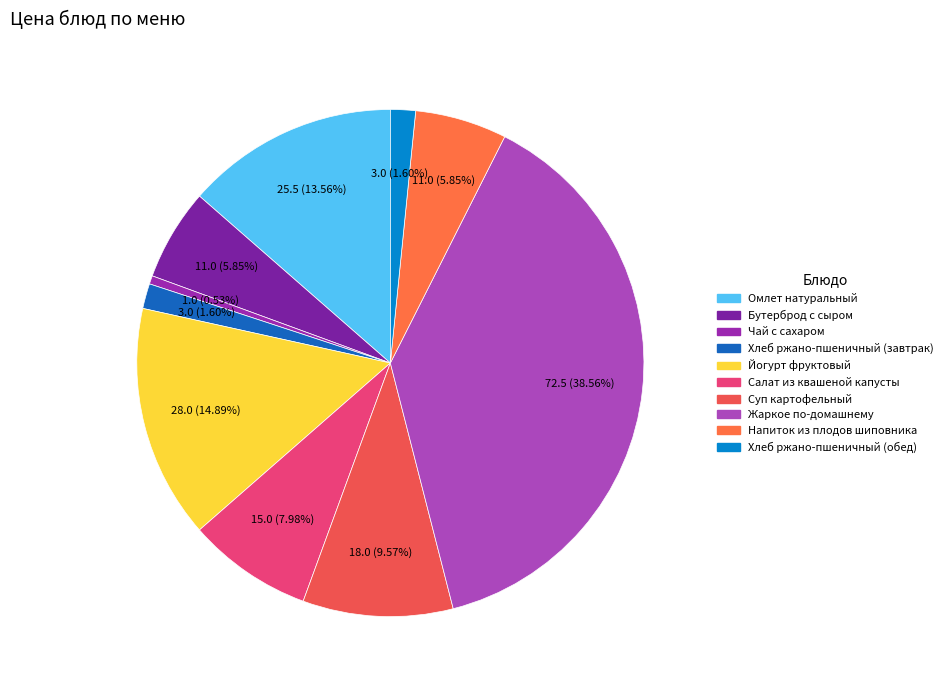

What percentage is NOT represented by Чай с сахаром?

99.5%